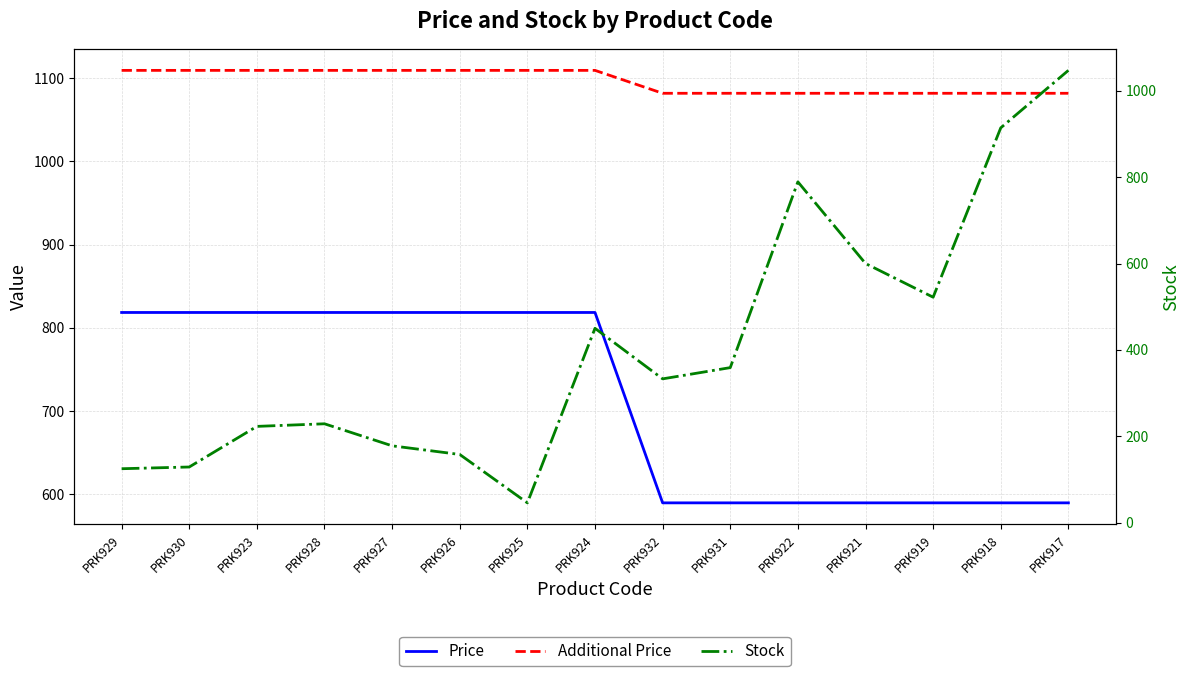

True or false: Stock has a value of 450.0 at PRK924.

True